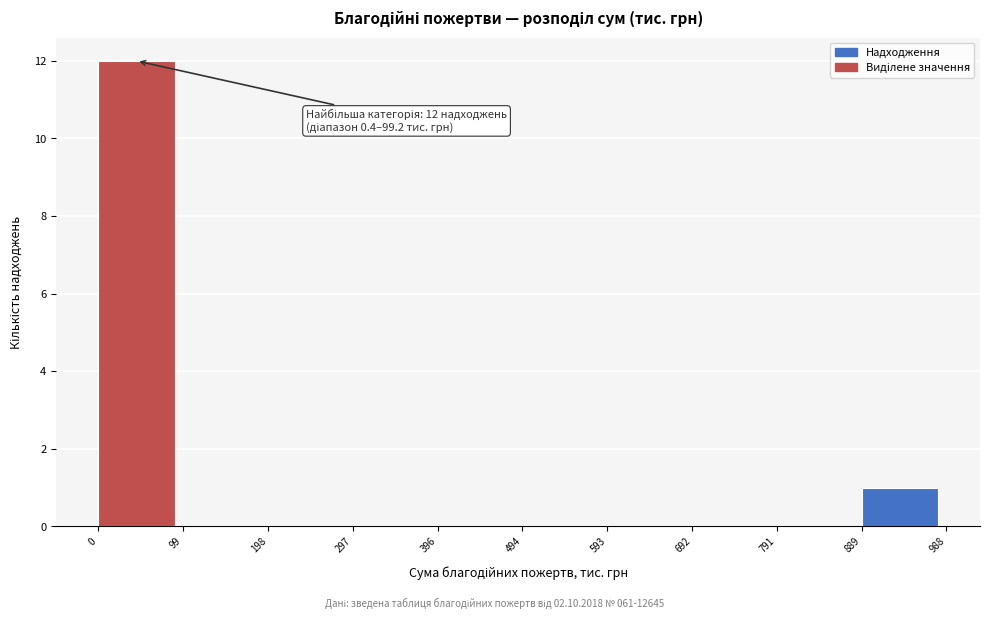

Which range on the x-axis has the tallest bar?

0 to 99